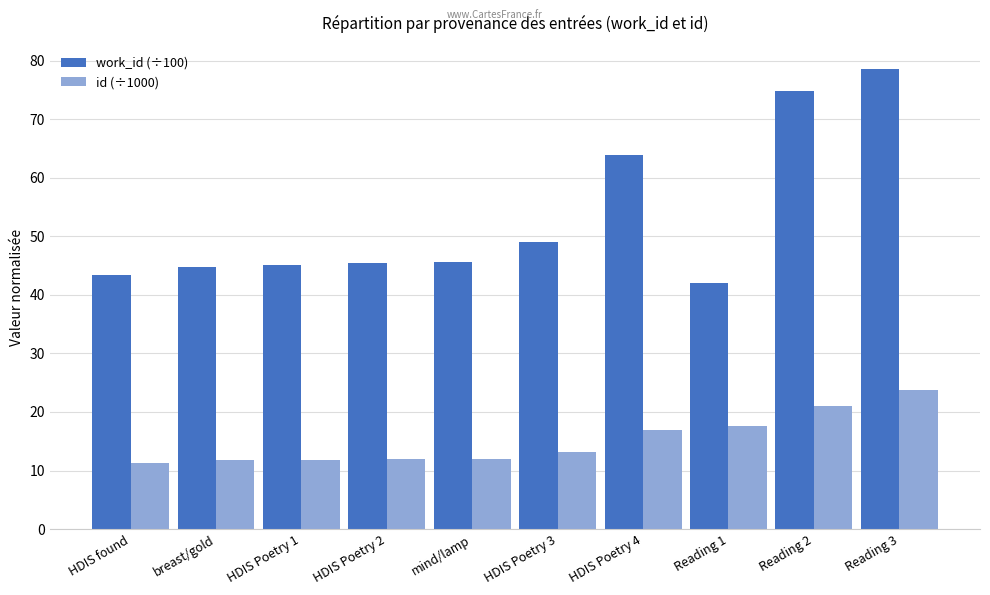

How many groups of bars are there?

10